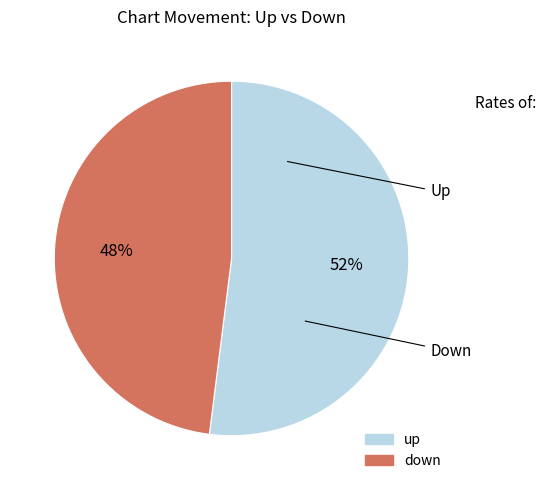

Rank the categories by value from highest to lowest.

up, down